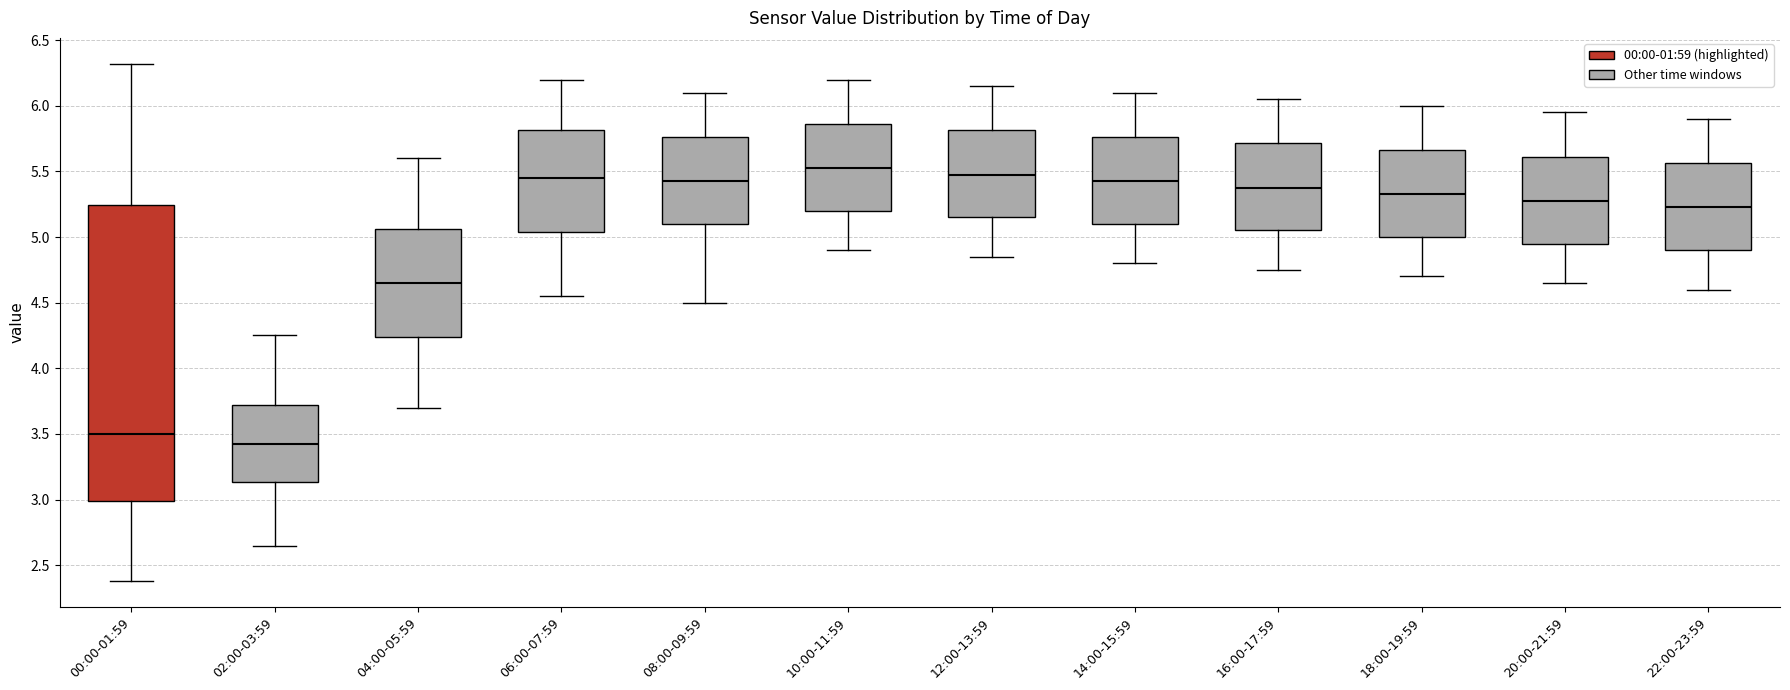

Which box has the lowest median line?

02:00-03:59